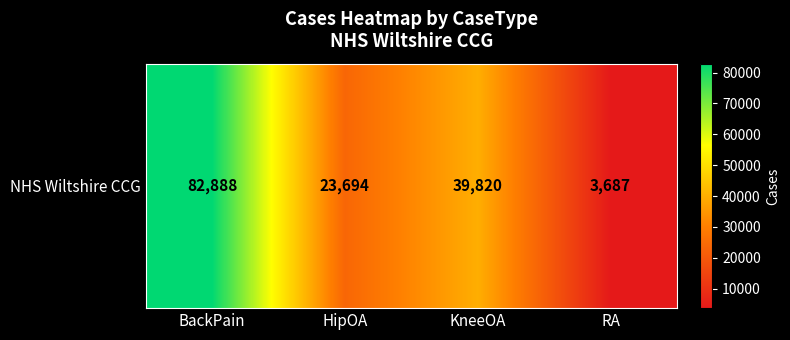

Reading left to right, transcribe all the data shown in this chart.

82888	23694	39820	3687